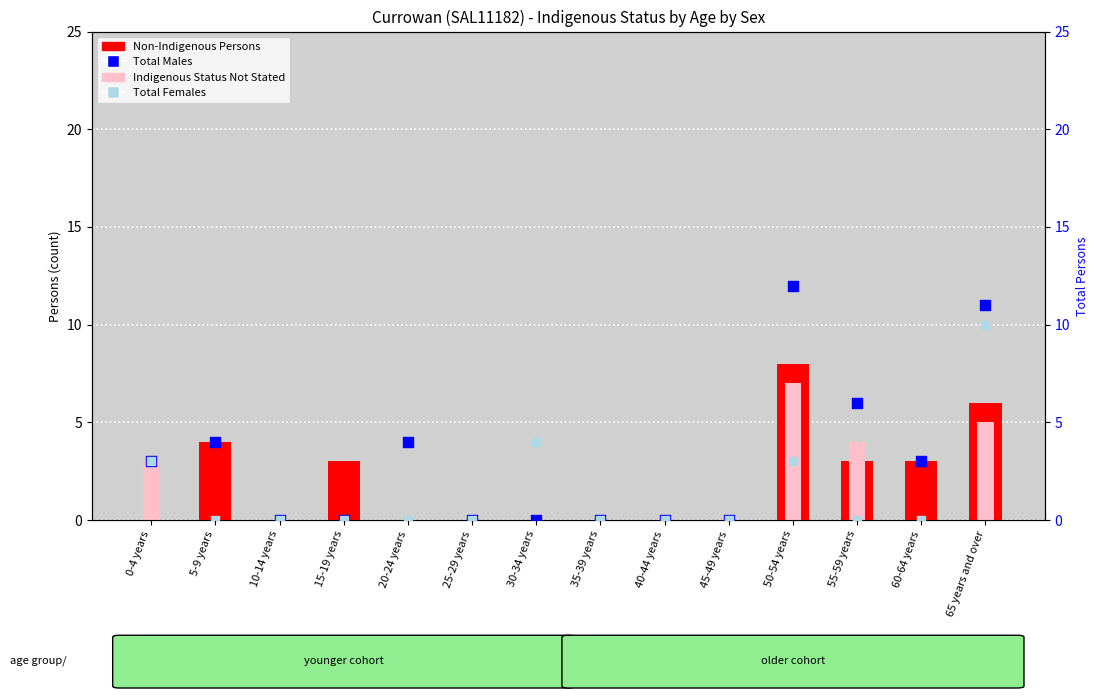

At which category is the sum across all series the highest?

65 years and over